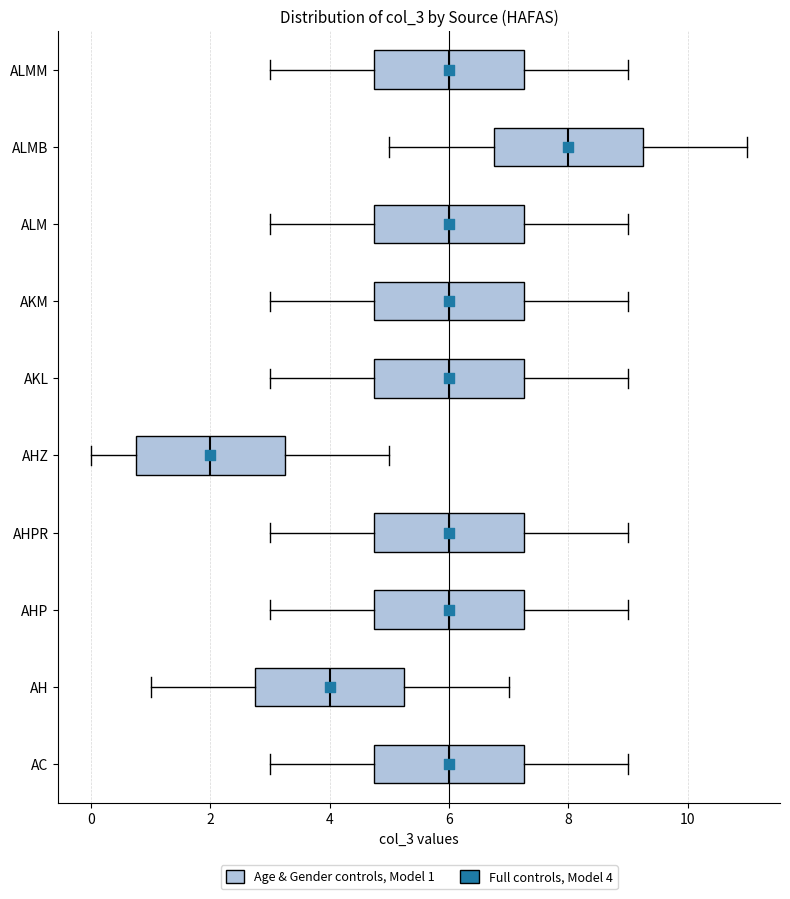

Where is the right edge of the box for AKM on the x-axis? The values are not printed on the chart, so give them approximately, as read against the axis.

7.2